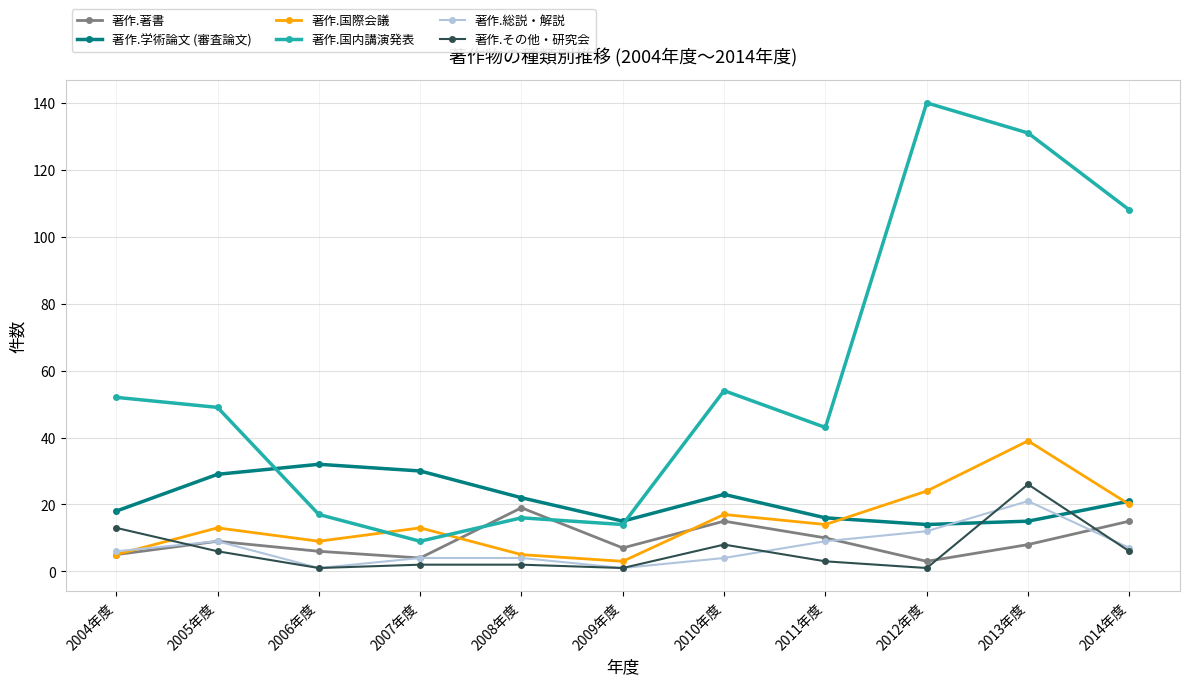

What is the sum of the 著作.国内講演発表 values at 2013年度 and 2006年度?

148